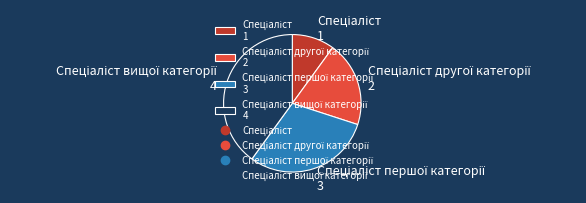

Is there a majority slice in this chart?

No